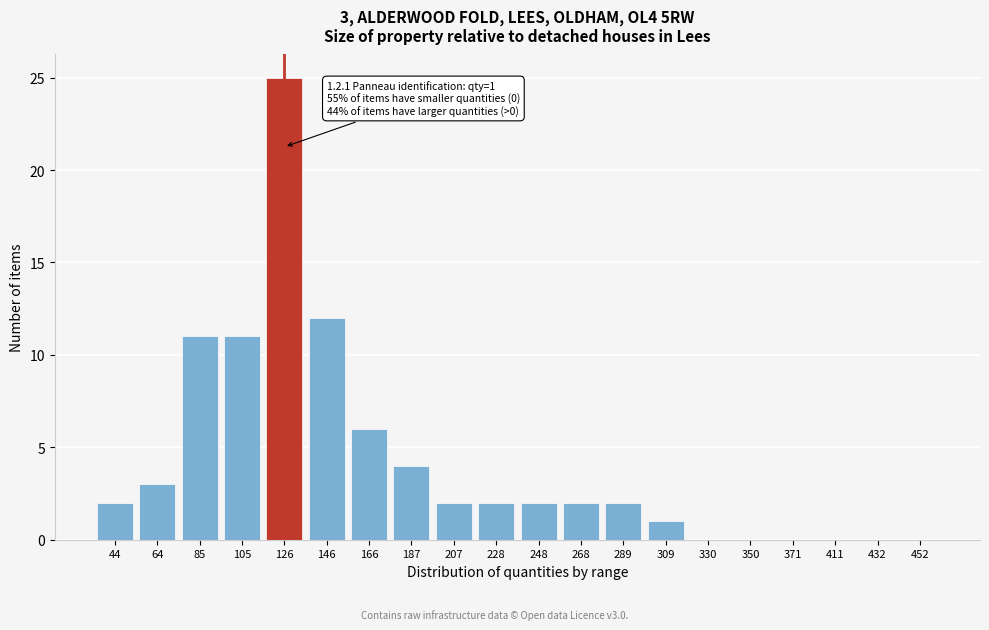

Reading left to right, transcribe all the data shown in this chart.

44=2	64=3	85=11	105=11	126=25	146=12	166=6	187=4	207=2	228=2	248=2	268=2	289=2	309=1	330=0	350=0	371=0	411=0	432=0	452=0